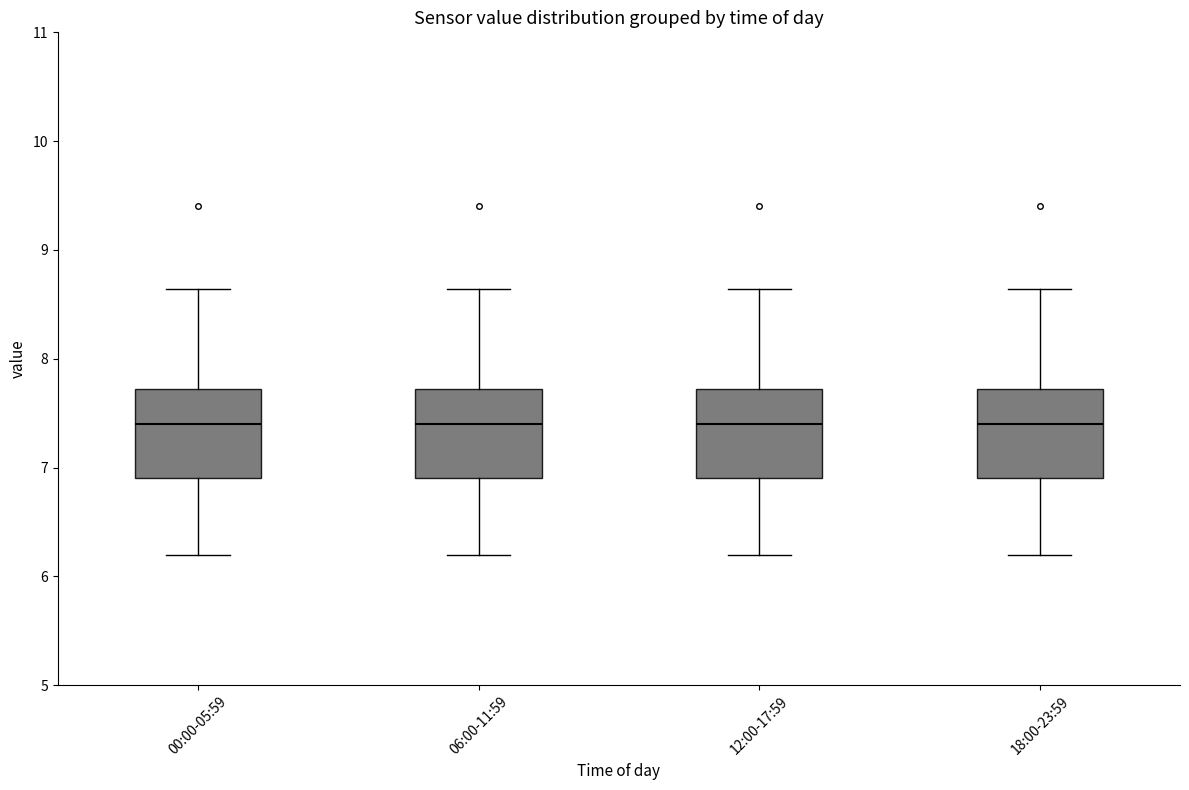

Reading left to right, read every box against the y-axis: the position of its median line, the range the box covers, and the ends of its whiskers. The values are not printed on the chart, so give them approximately, as read against the axis.

00:00-05:59: median 7.4, box 6.9 to 7.7, whiskers 6.2 to 8.6
06:00-11:59: median 7.4, box 6.9 to 7.7, whiskers 6.2 to 8.6
12:00-17:59: median 7.4, box 6.9 to 7.7, whiskers 6.2 to 8.6
18:00-23:59: median 7.4, box 6.9 to 7.7, whiskers 6.2 to 8.6